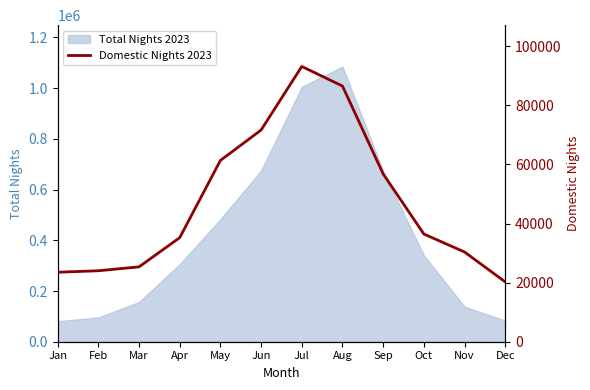

Reading left to right, transcribe all the data shown in this chart.

23512	24023	25339	35222	61361	71651	93169	86542	56797	36456	30368	20253